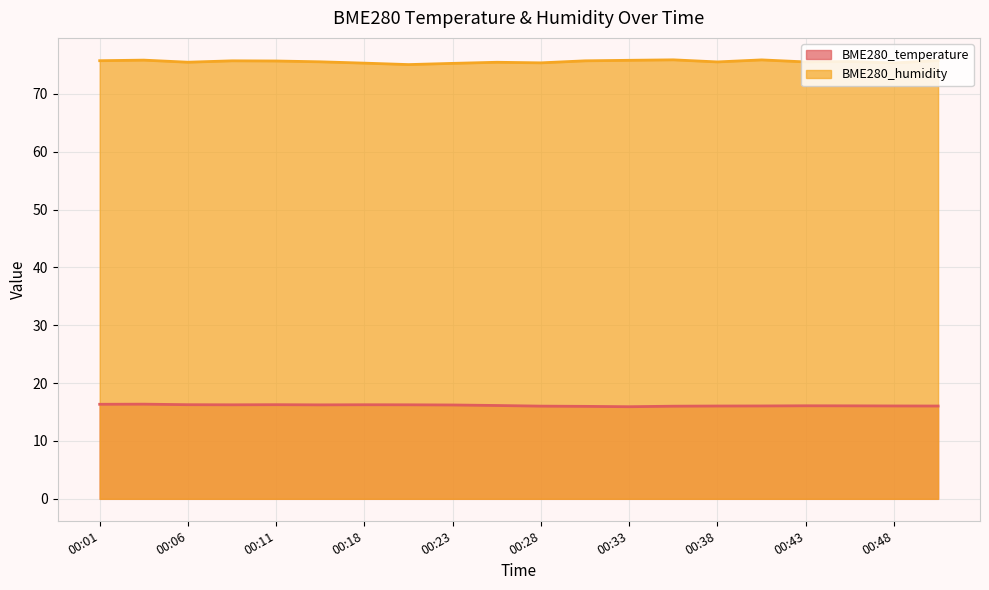

List the series in order of their peak value, highest first.

BME280_humidity, BME280_temperature